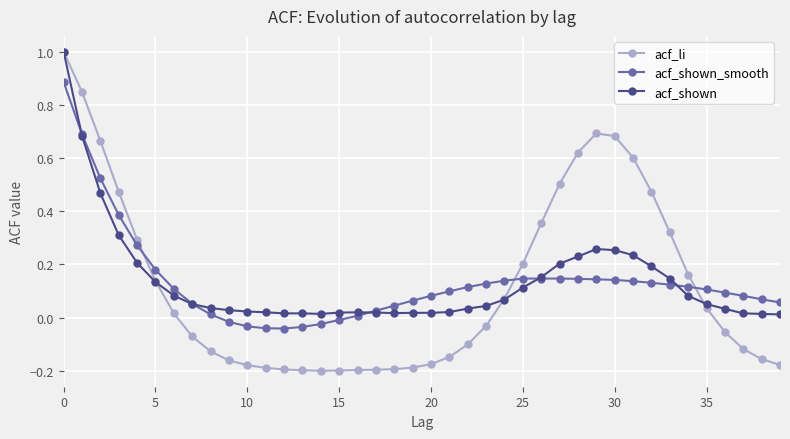

How many negative values does the acf_shown_smooth series have?

7